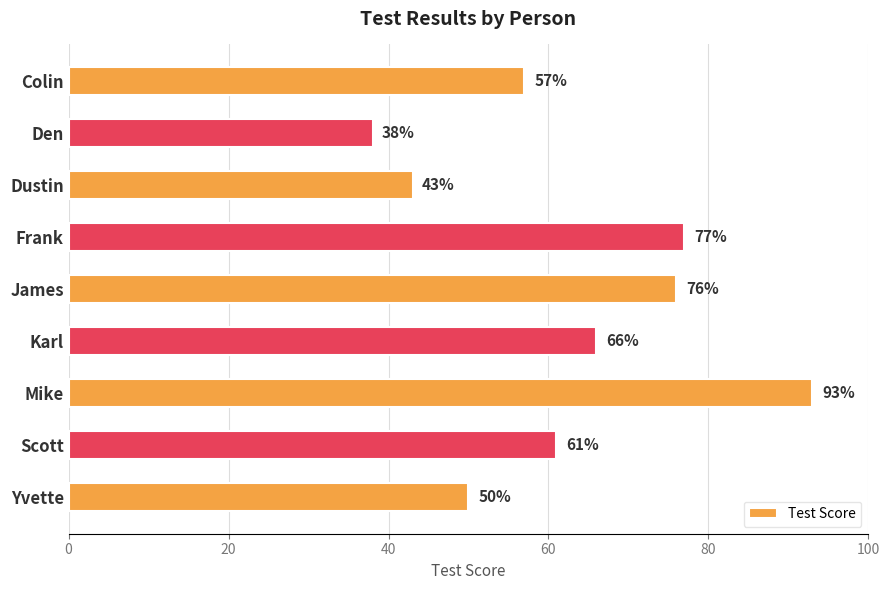

What is the sum of all values?

561